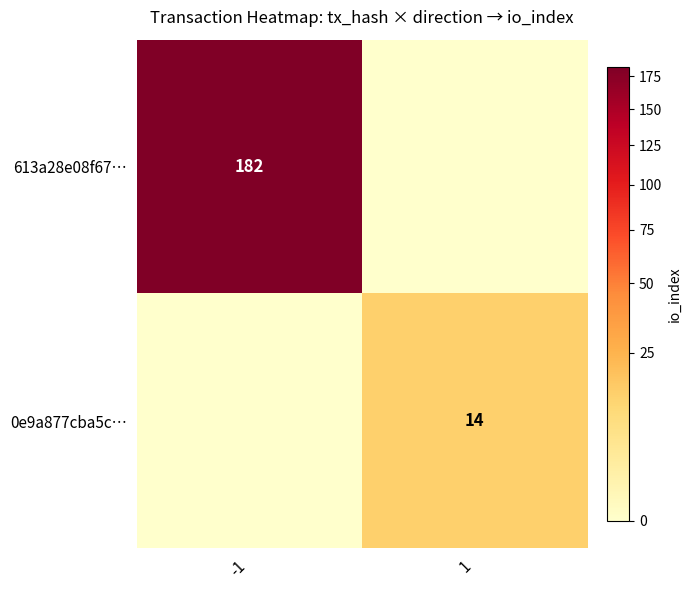

True or false: 0e9a877cba5c… has a value of 14 at 1.

True